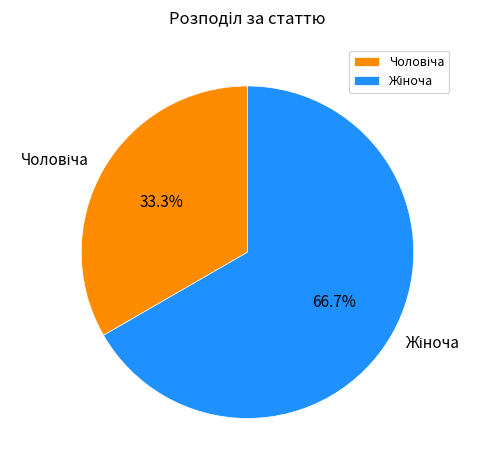

How many slices are in this pie chart?

2